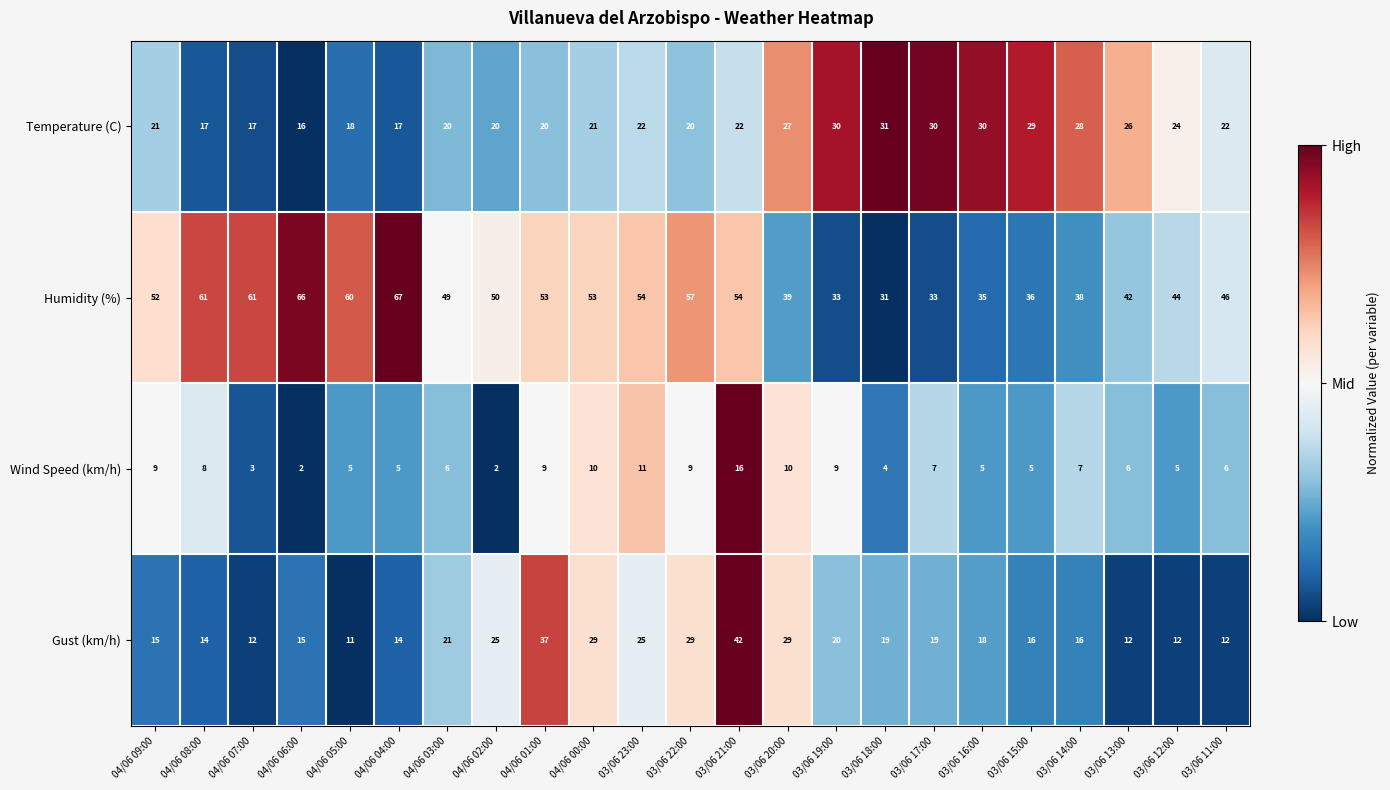

What is the greatest value displayed?

67